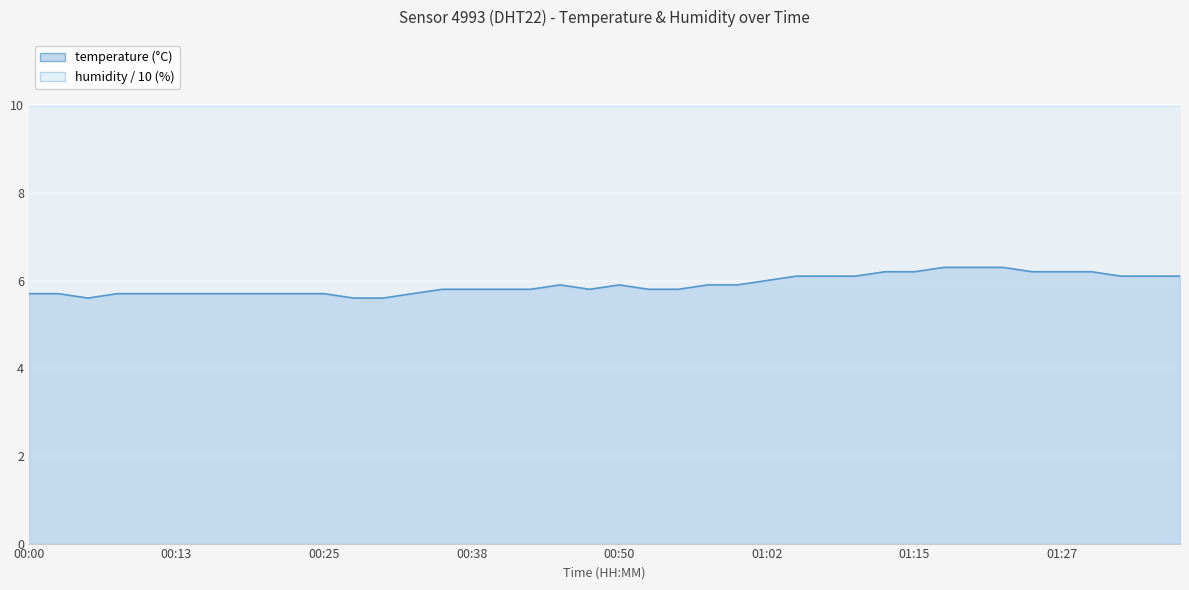

True or false: the data shows 6.3 at 01:17.

True